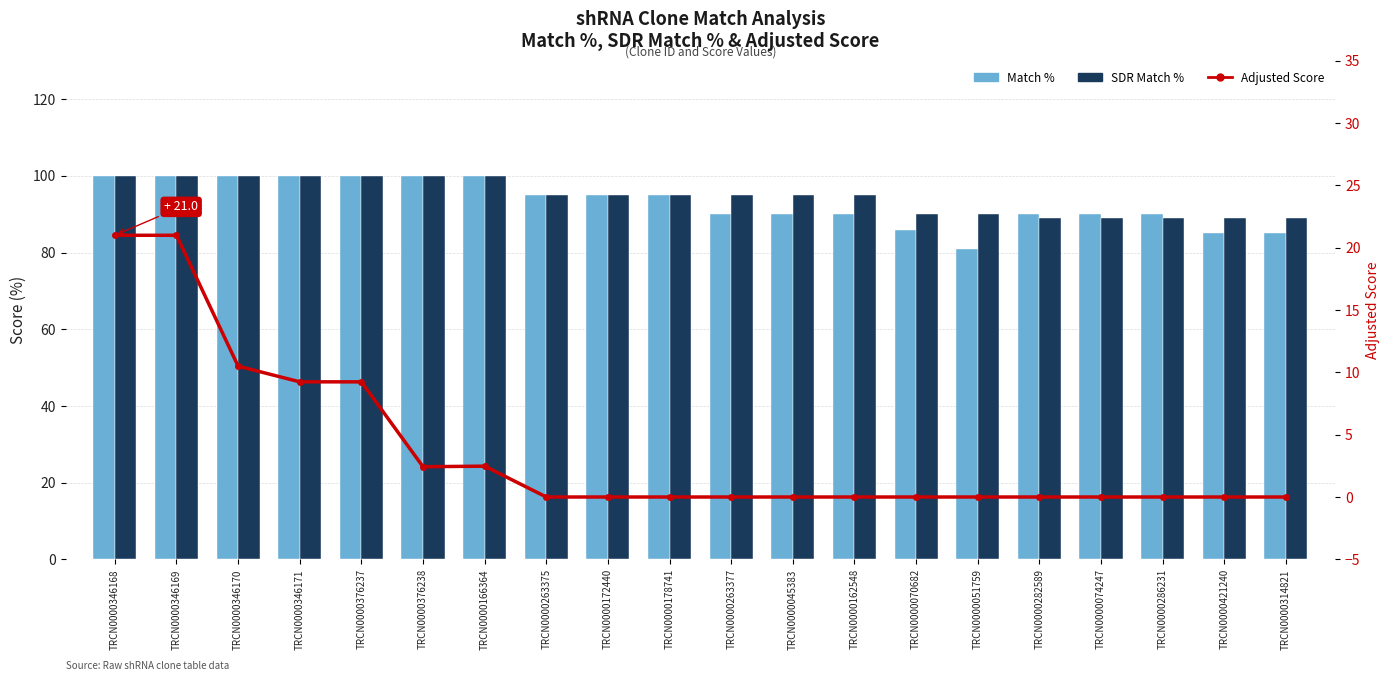

Does the chart contain any negative values?

No